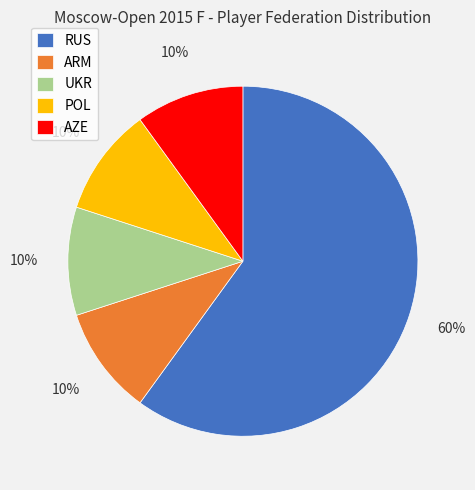

Do AZE and ARM together represent more than half of the pie?

No